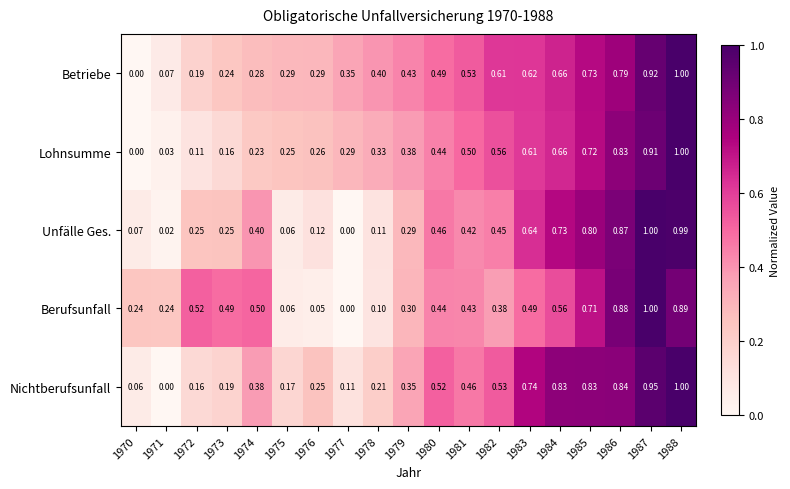

Between 1973 and 1974, which series saw the biggest shift?

Nichtberufsunfall